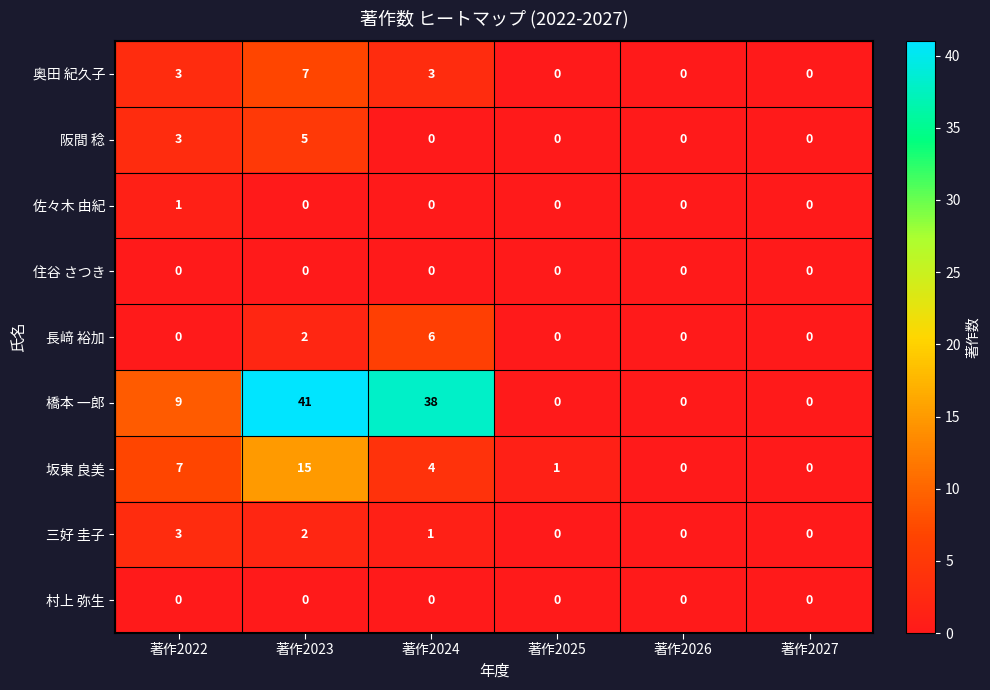

Which series has the largest range (max minus min)?

橋本 一郎